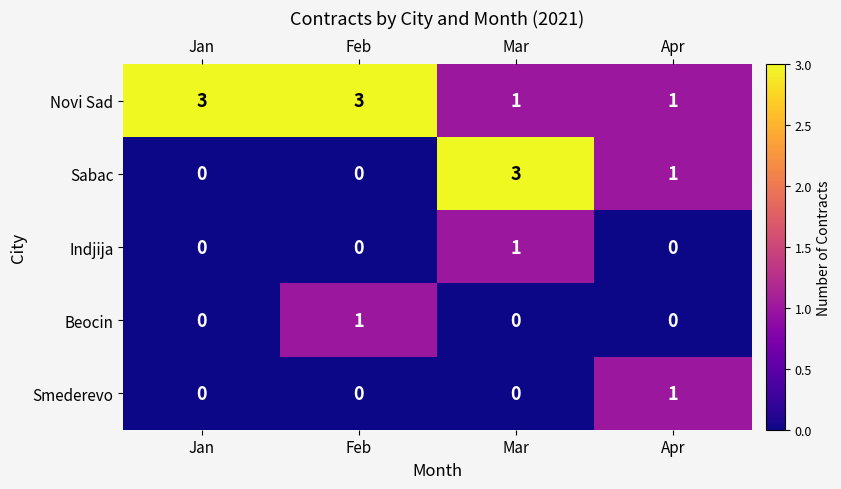

At which label is Sabac closest to 1?

Apr